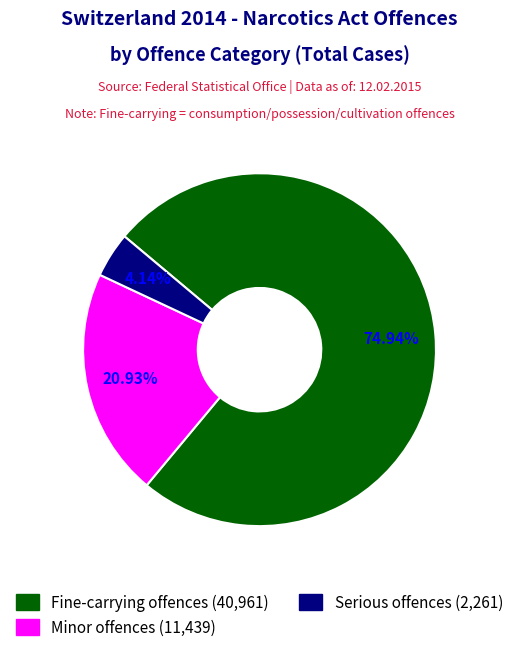

Which category accounts for the majority?

Fine-carrying offences